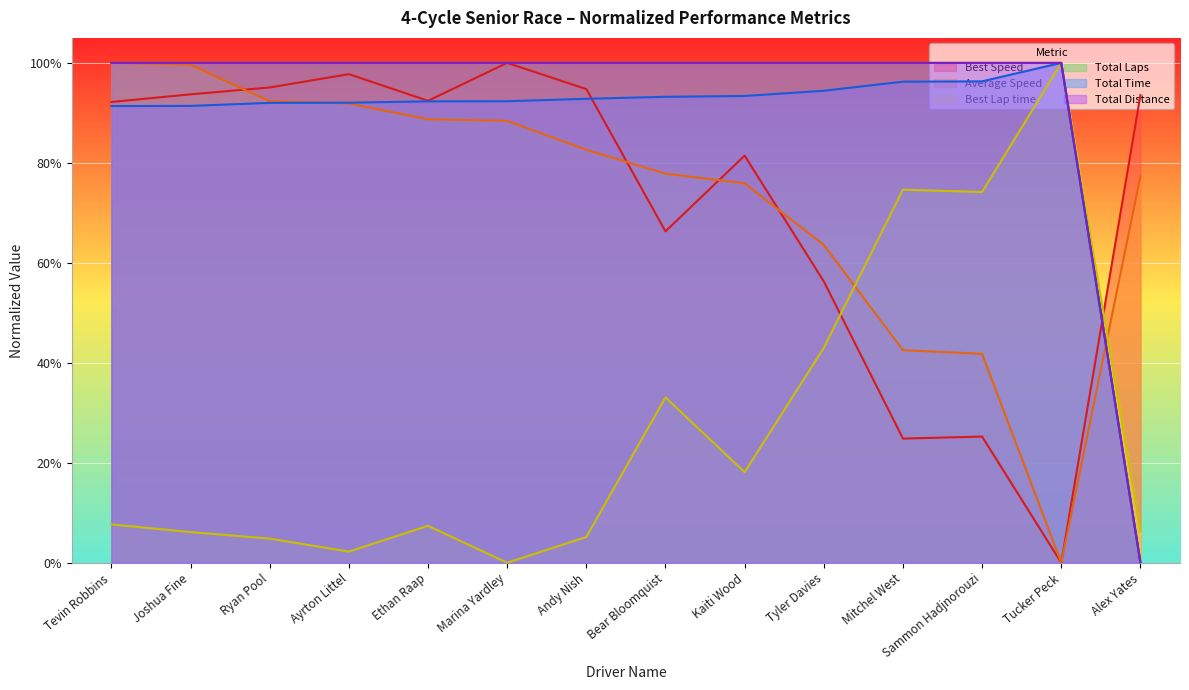

What is the sum of all Total Laps values?

13.0